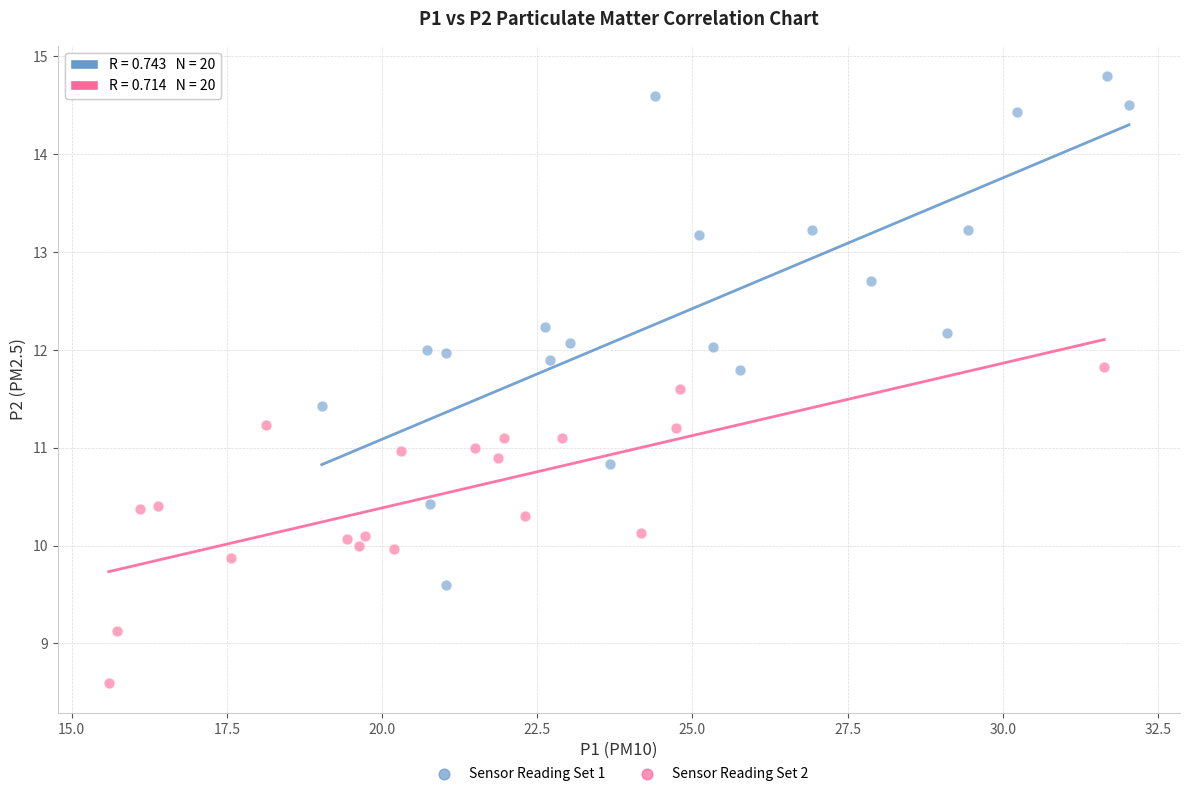

Which series reaches the minimum Y coordinate?

Sensor Reading Set 2